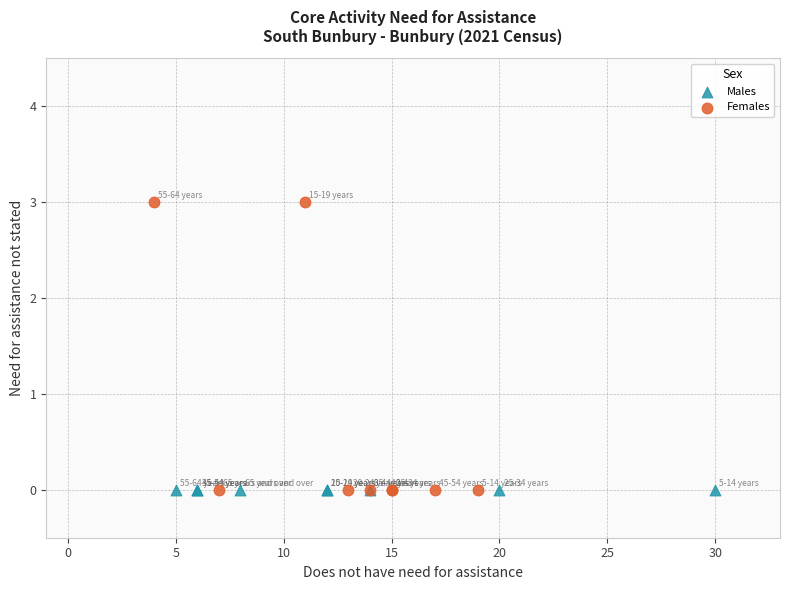

Which series contains the highest Y value?

Females